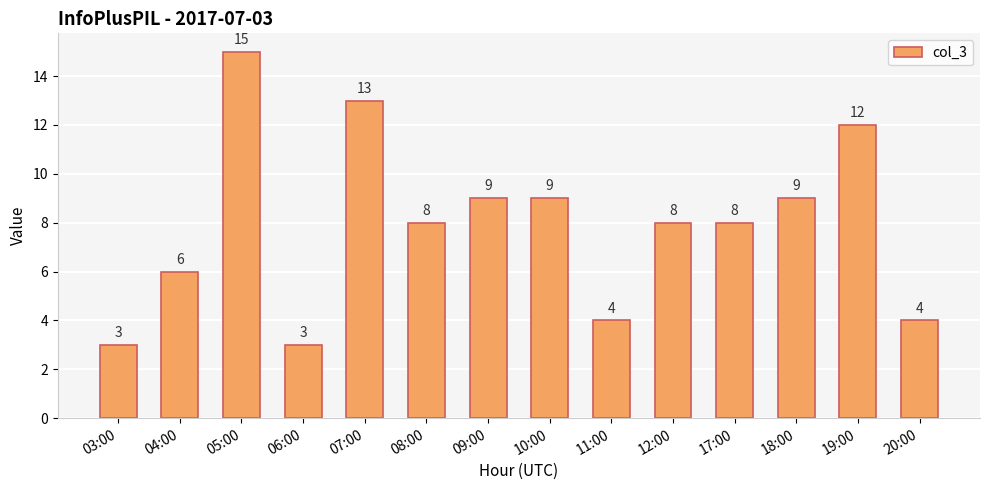

What is the label of the 4th bar from the right?

17:00